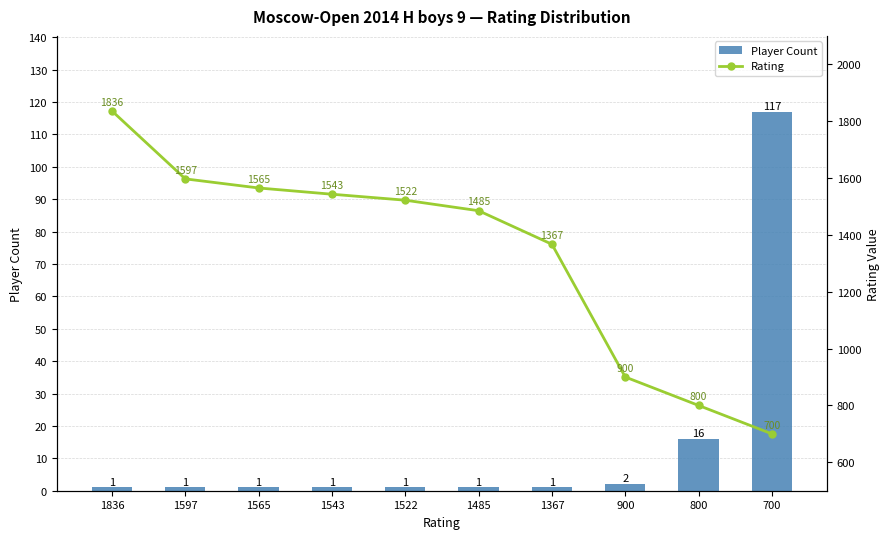

The value of Player Count at 1565 is 2. True or false?

False